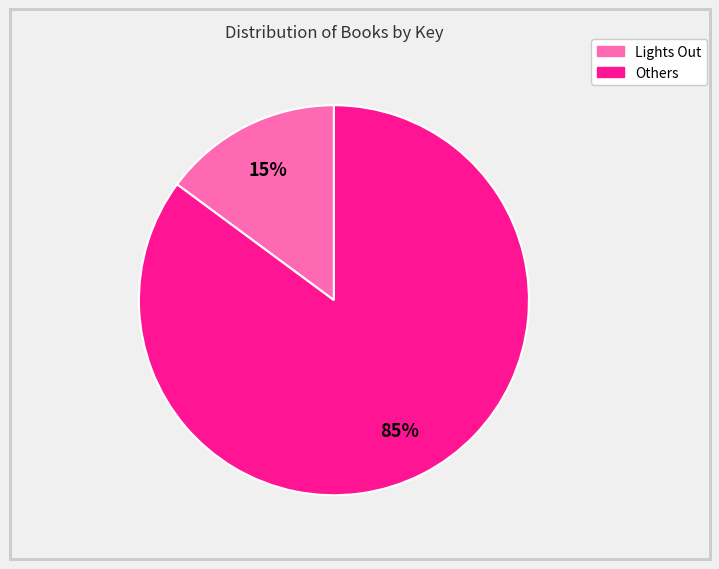

How many segments does this pie chart have?

2